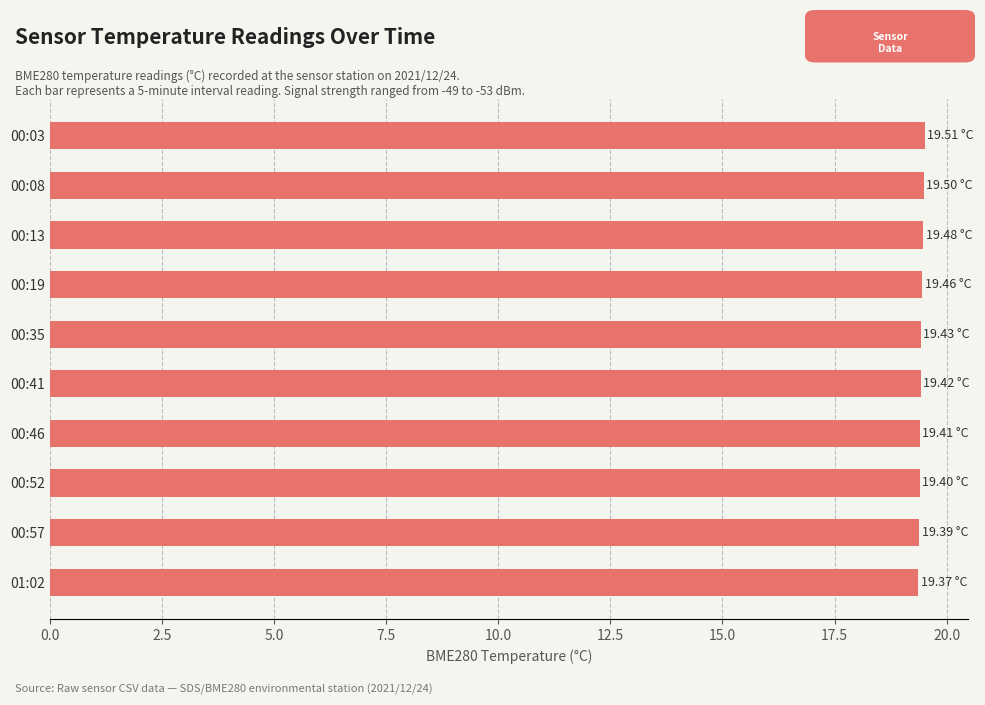

Approximately how many times larger is the value at 00:35 compared to 00:57?

1.0